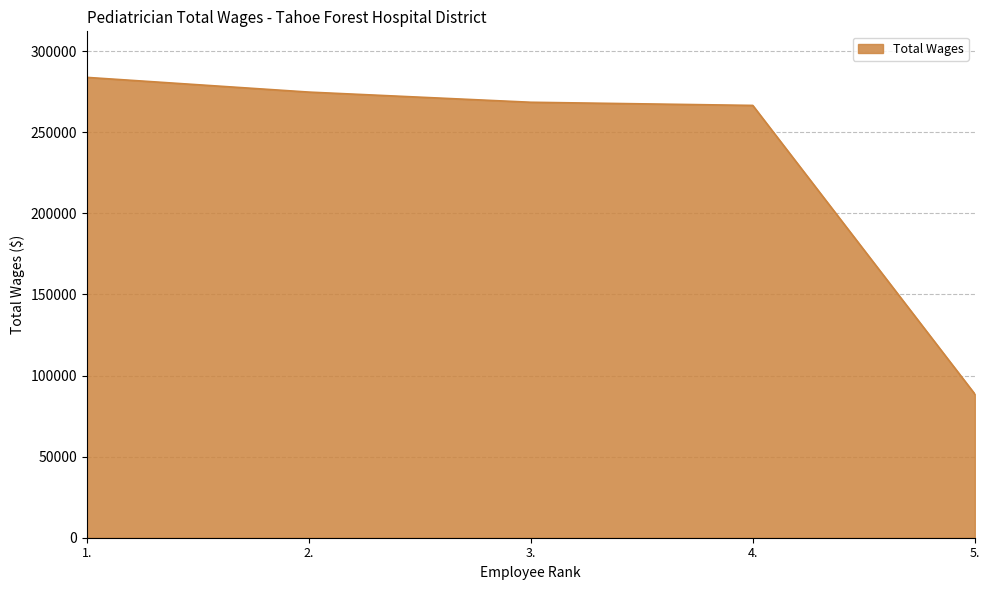

What is the sum of all values?

1182061